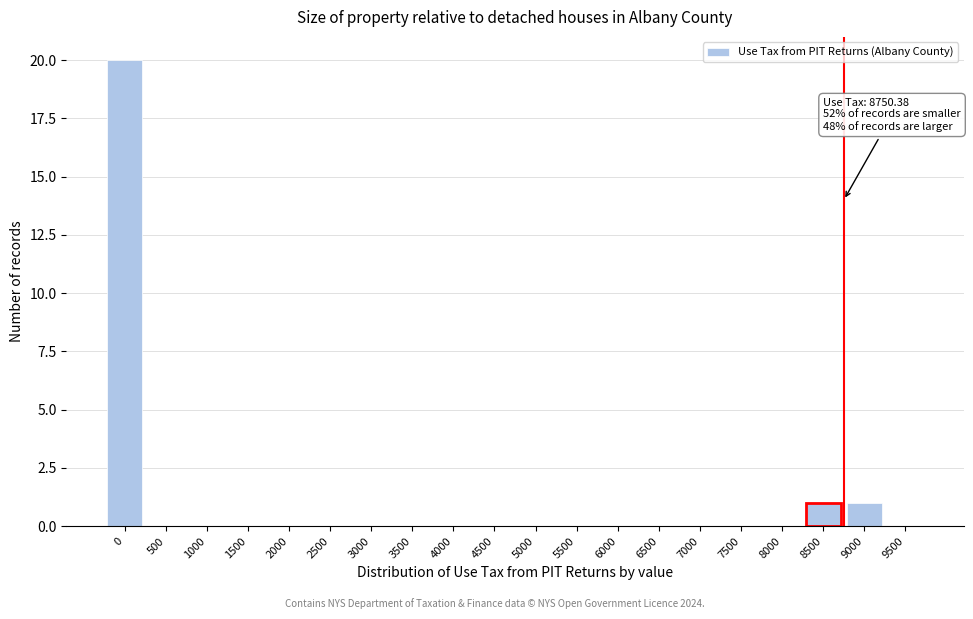

Reading left to right, what are all the values shown in this chart?

0=20	500=0	1000=0	1500=0	2000=0	2500=0	3000=0	3500=0	4000=0	4500=0	5000=0	5500=0	6000=0	6500=0	7000=0	7500=0	8000=0	8500=1	9000=1	9500=0